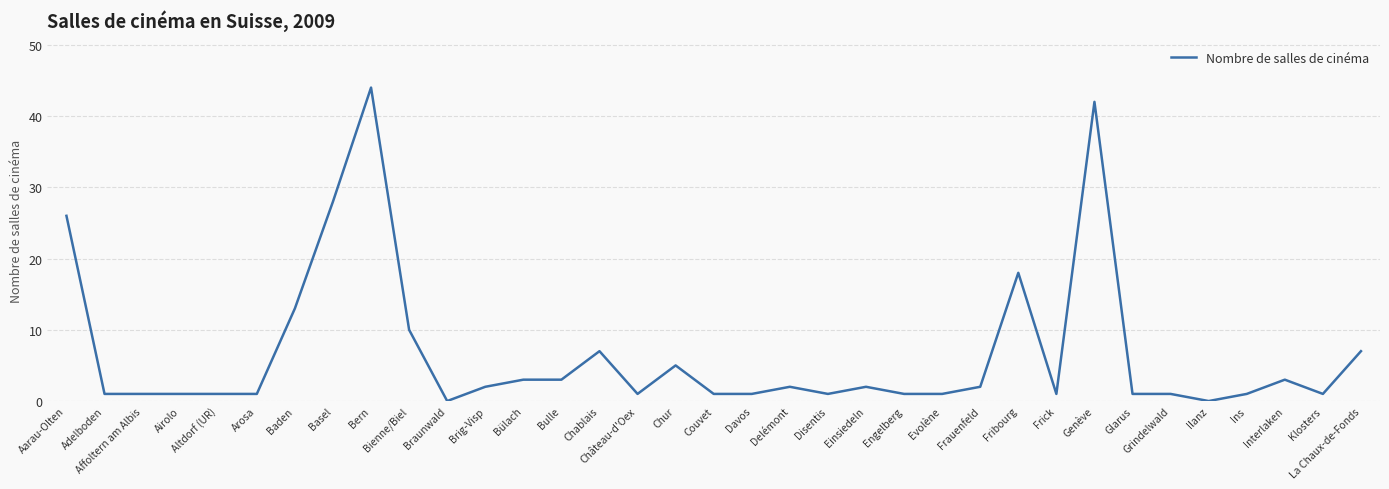

What position from the left is Fribourg?

26